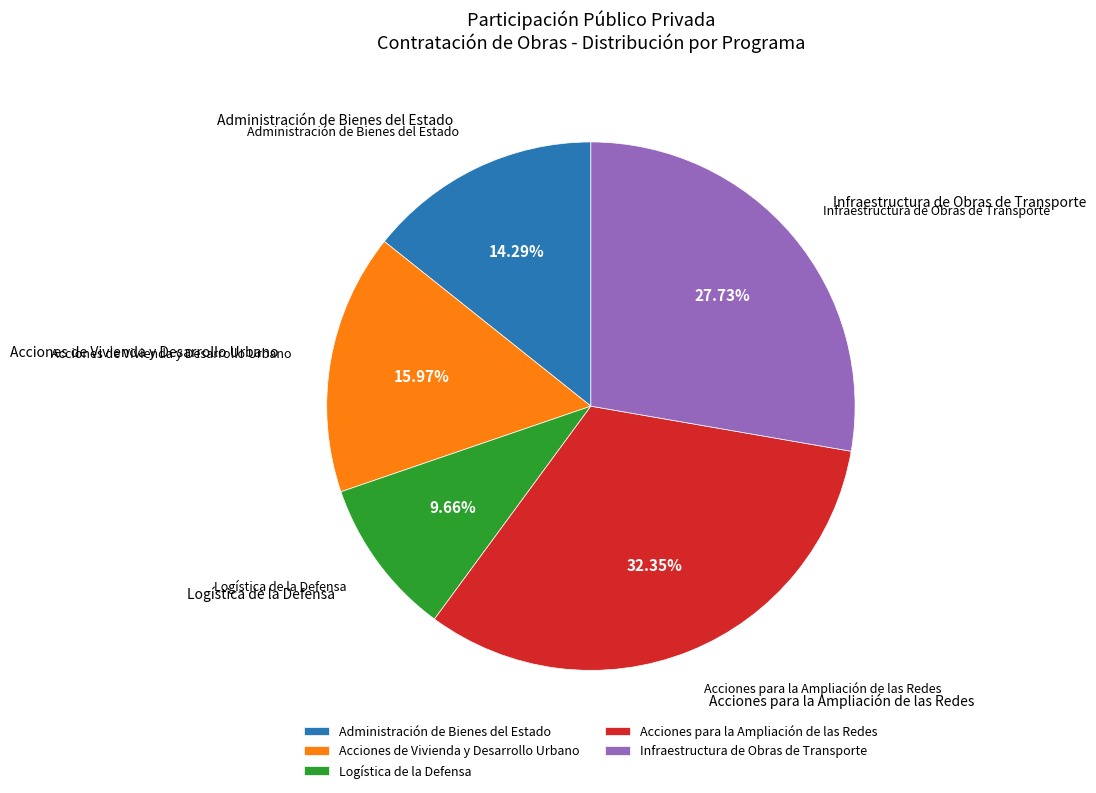

Which slice is the smallest?

Logística de la Defensa